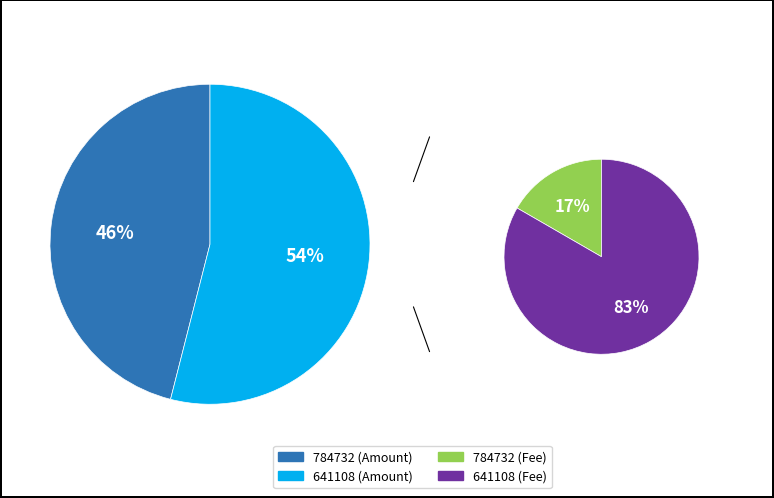

To the nearest percent, what portion does 784732 represent?

46%